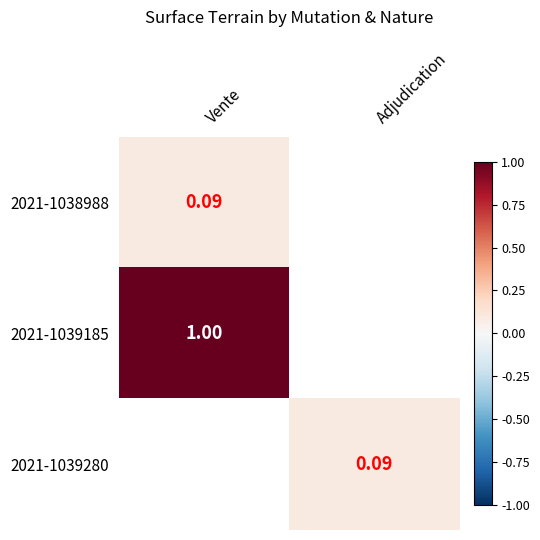

List the labels in order of 2021-1039185 value, smallest first.

Vente, Adjudication